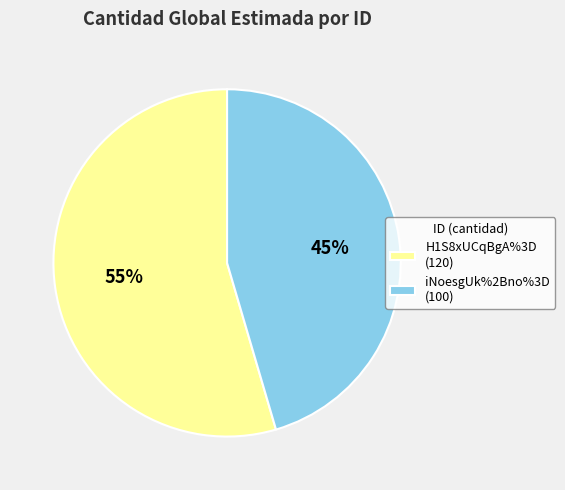

Which has a higher value, iNoesgUk%2Bno%3D or H1S8xUCqBgA%3D?

H1S8xUCqBgA%3D